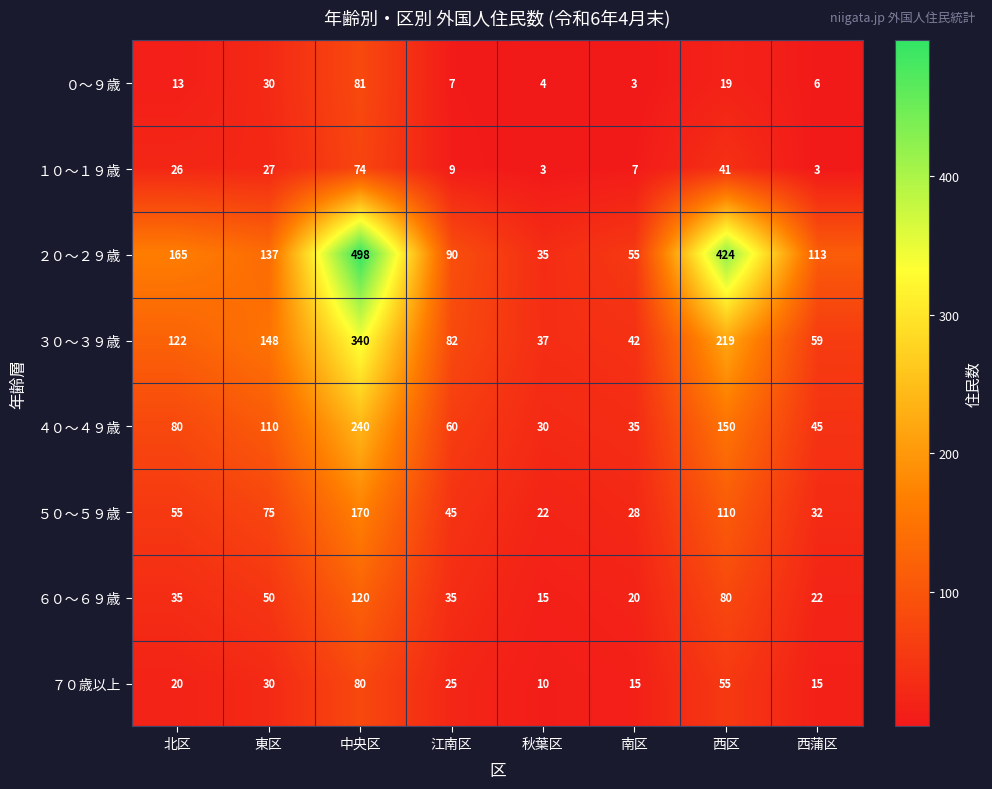

At which label does ０〜９歳 reach its peak?

中央区